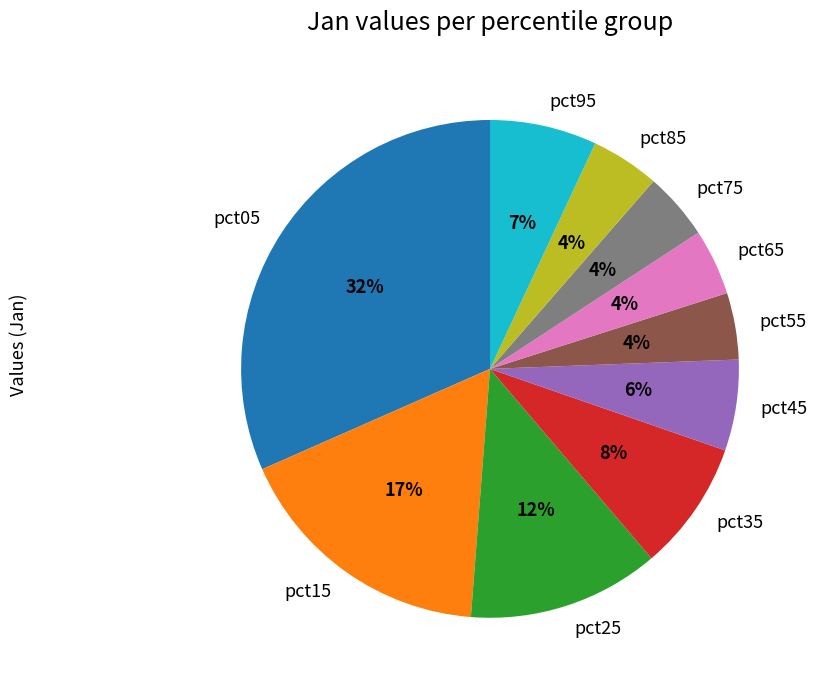

The pct15 slice represents 17% of the pie. True or false?

True